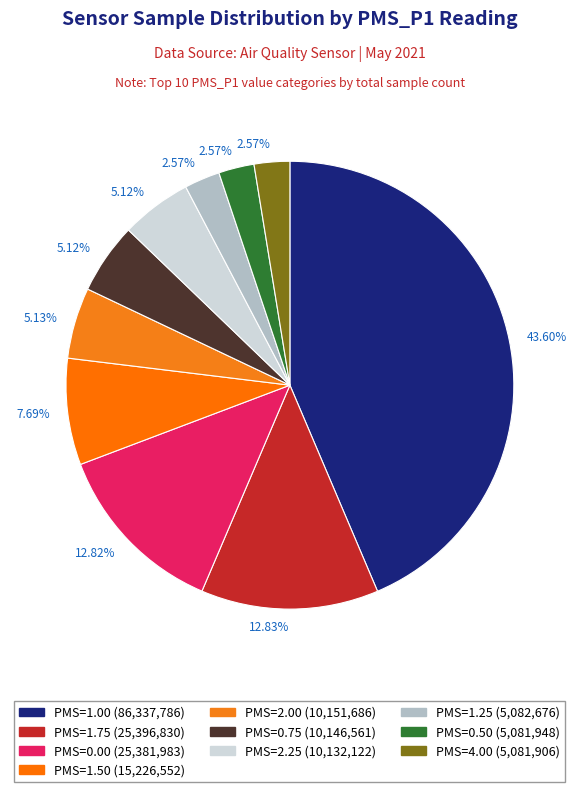

Is there any slice that represents more than half of the pie?

No